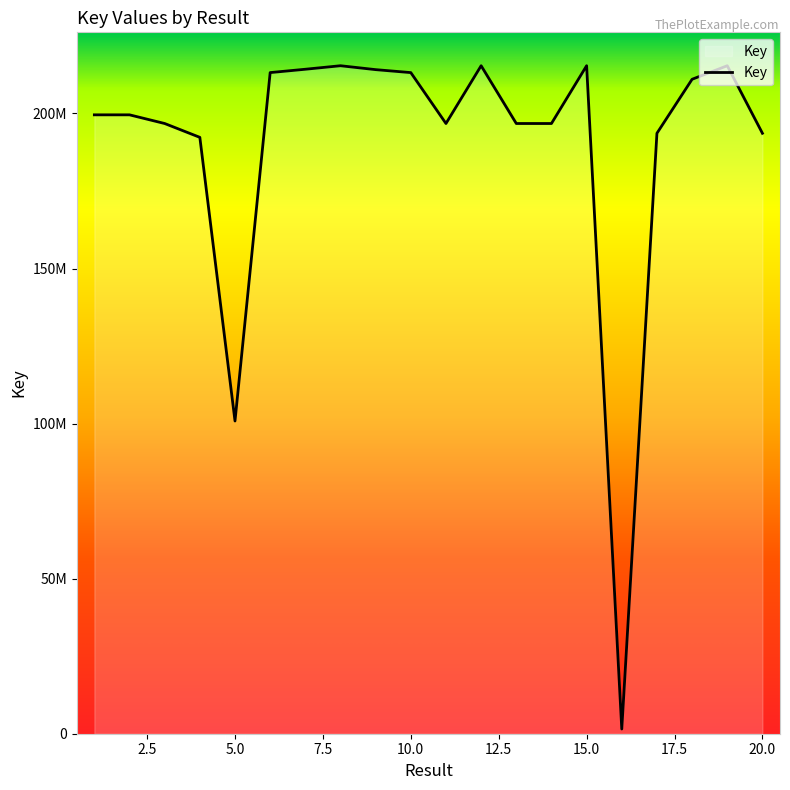

Does the chart have visible grid lines?

No